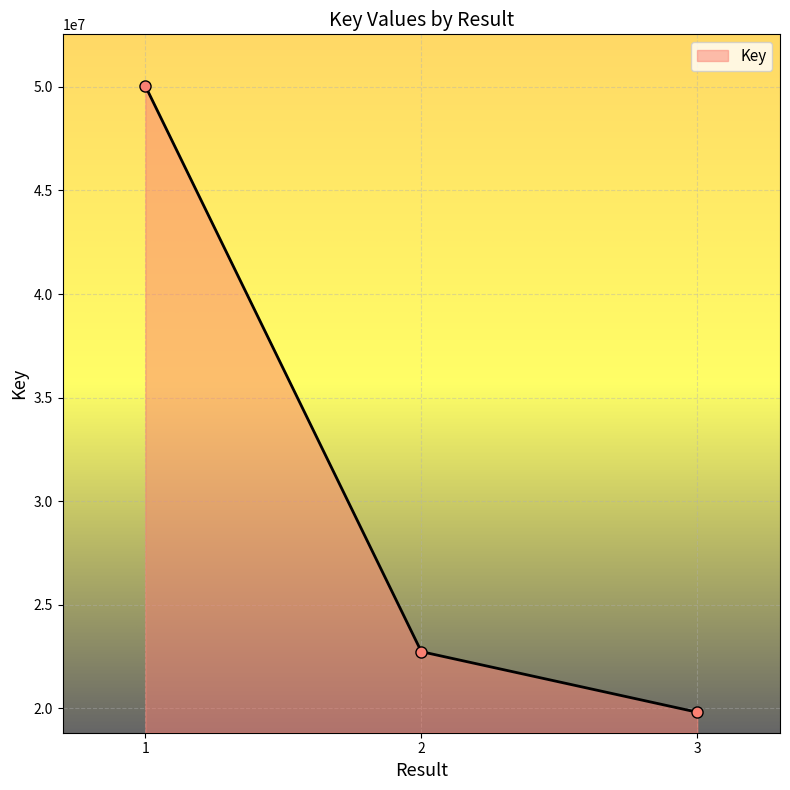

True or false: the data shows 22729363 at 2.

True